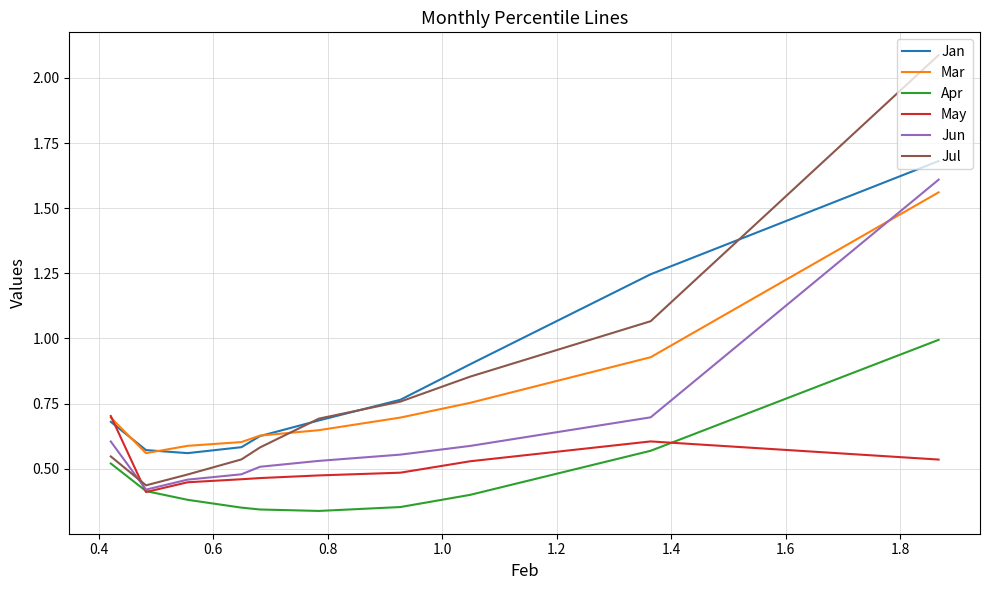

The May series shows 0.5 at 0.6. True or false?

True